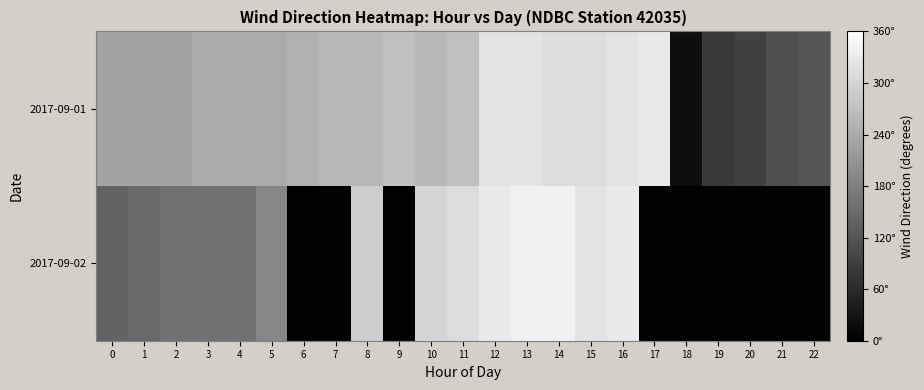

List the labels in order of 2017-09-01 value, largest first.

17, 12, 13, 16, 14, 15, 9, 11, 7, 8, 10, 6, 3, 4, 5, 0, 1, 2, 22, 21, 20, 19, 18